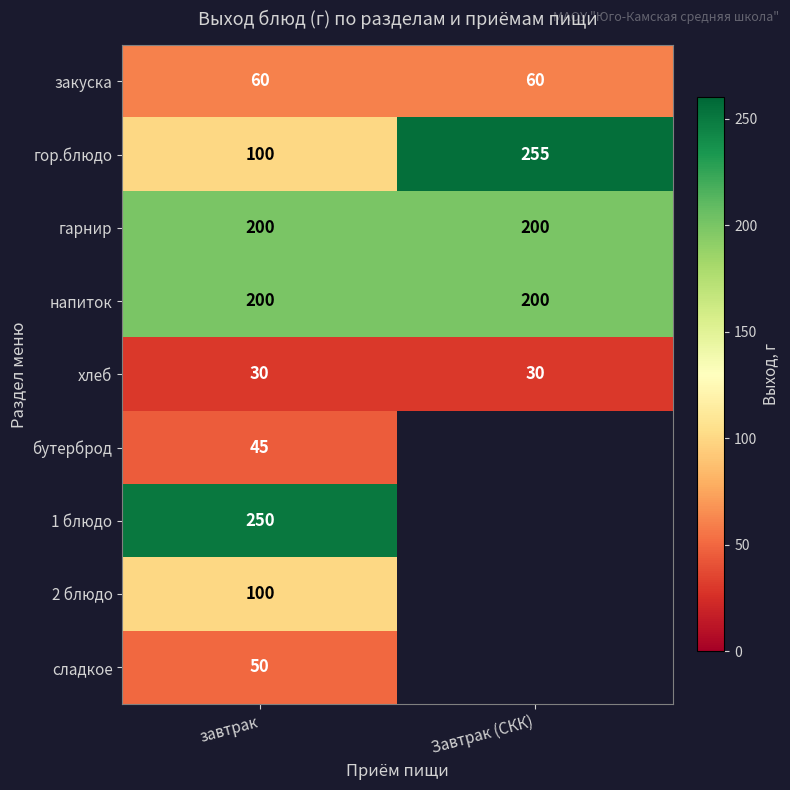

Which has a higher value, завтрак or Завтрак (СКК)?

завтрак